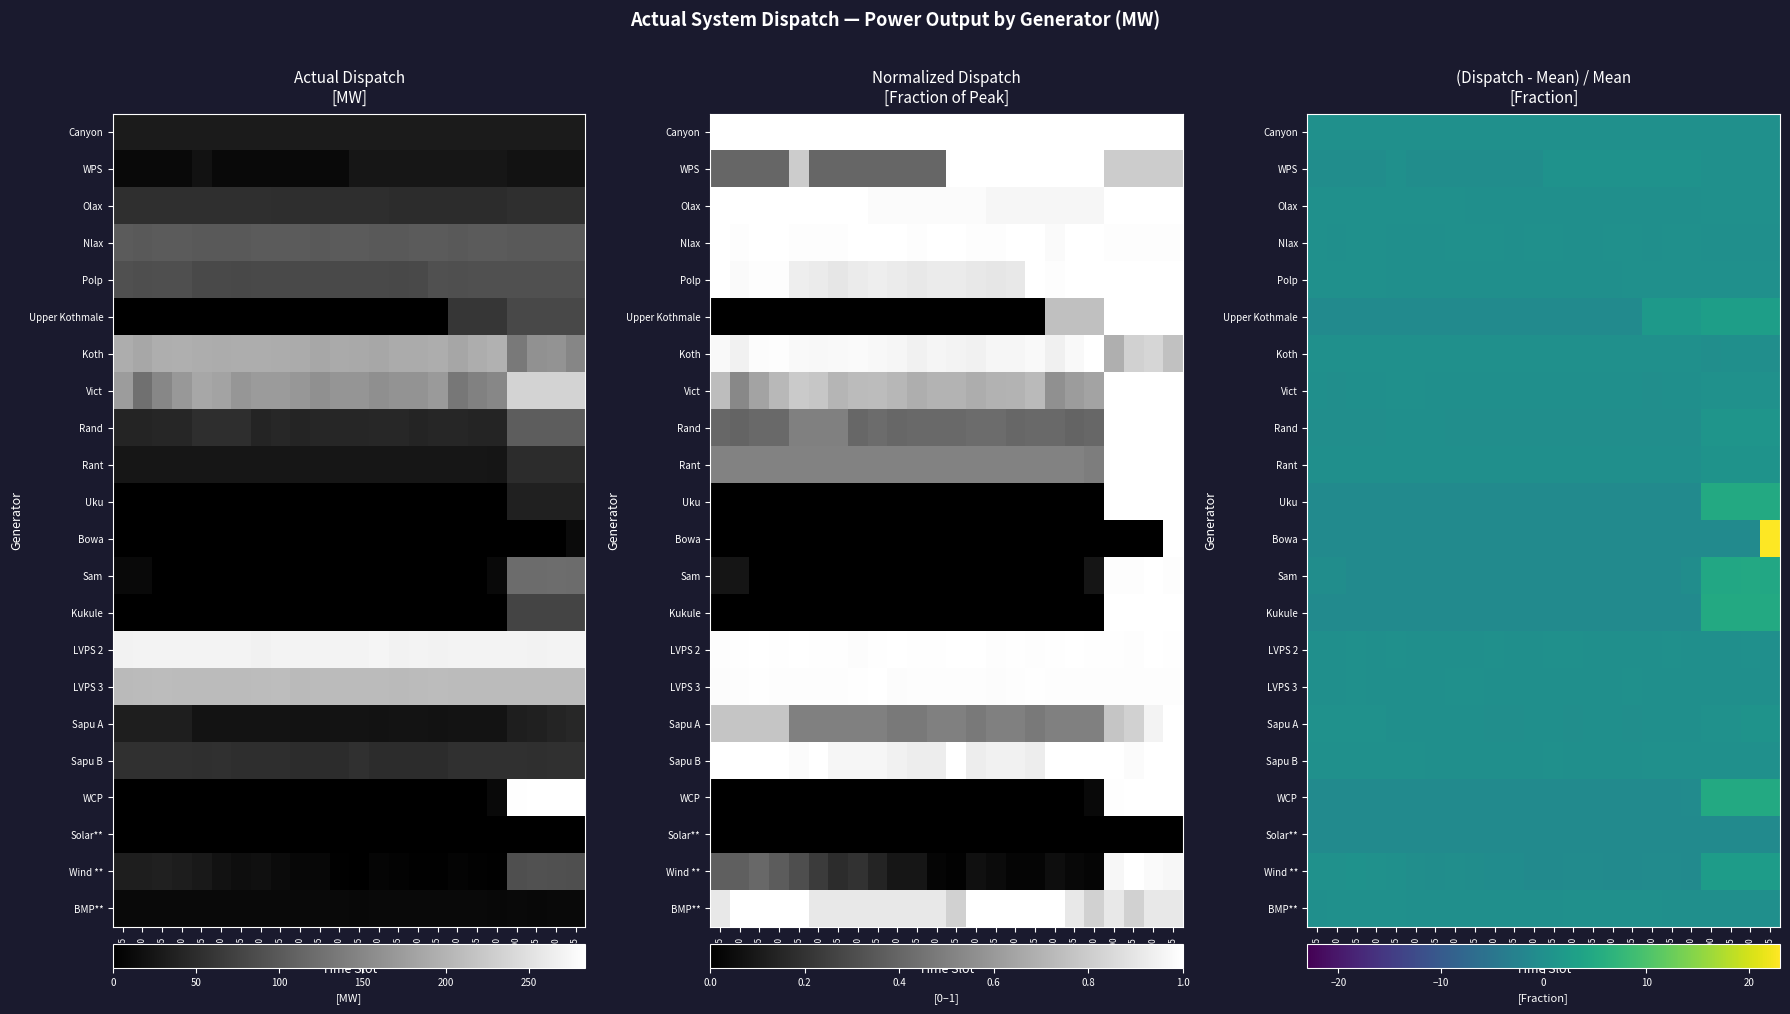

True or false: Rant has a value of 0.9 at 20:00.

False